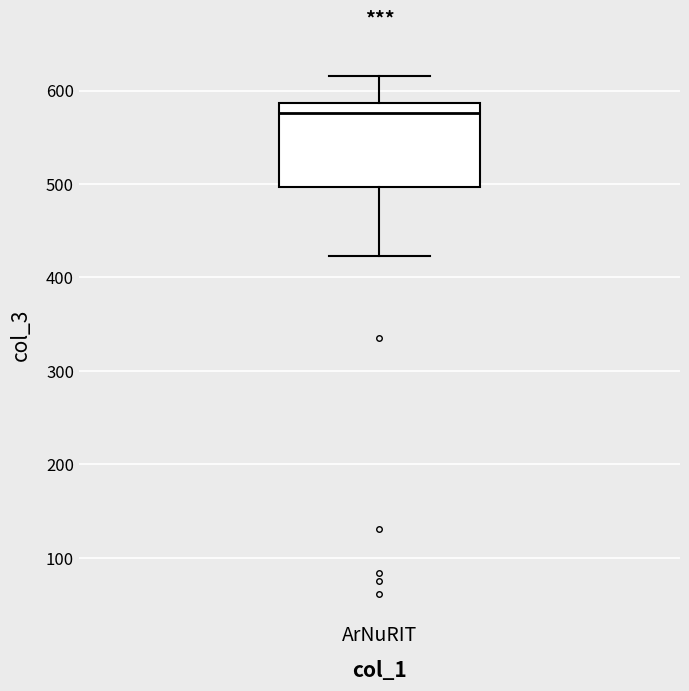

Transcribe this box plot: give where the median line is, the range the box spans, and where the two whiskers end, as read against the y-axis. The values are not printed on the chart, so give them approximately, as read against the axis.

median 580, box 500 to 590, whiskers 420 to 620